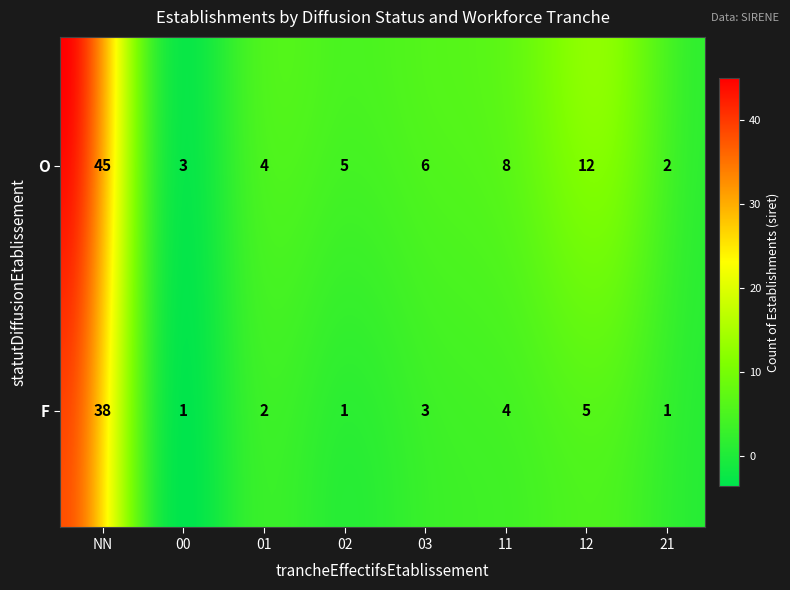

How many distinct data groups are displayed?

1